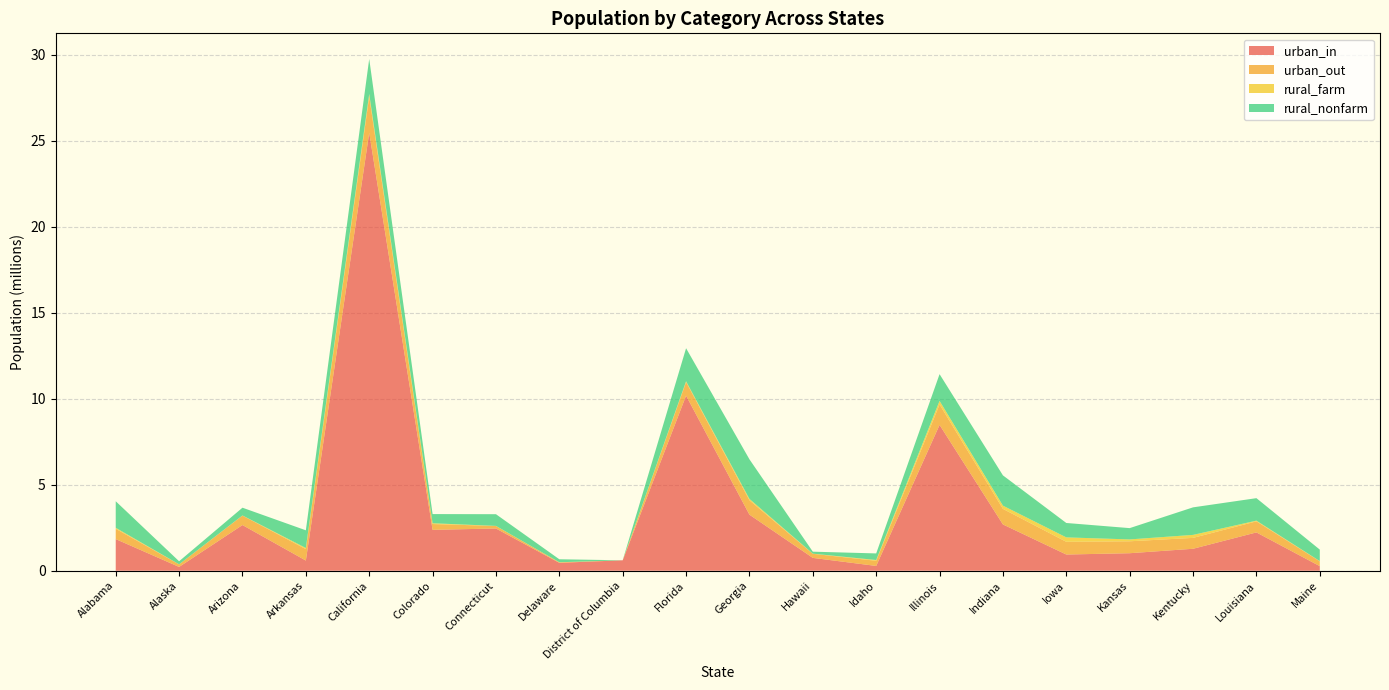

Reading left to right, list all the values displayed in this chart.

urban_in: Alabama=1839901	Alaska=221745	Arizona=2656388	Arkansas=591609	California=25465911	Colorado=2377886	Connecticut=2455622	Delaware=459494	District of Columbia=606900	Florida=10181184	Georgia=3259598	Hawaii=747028	Idaho=278439	Illinois=8479409	Indiana=2690908	Iowa=942394	Kansas=1018608	Kentucky=1276809	Louisiana=2228058	Maine=266606
urban_out: Alabama=597814	Alaska=149118	Arizona=550687	Arkansas=666589	California=2105967	Colorado=337863	Connecticut=145912	Delaware=27844	District of Columbia=0	Florida=789261	Georgia=836480	Hawaii=238791	Idaho=299937	Illinois=1189667	Indiana=905109	Iowa=740466	Kansas=693963	Kentucky=633219	Louisiana=643980	Maine=281605
rural_farm: Alabama=59349	Alaska=1160	Arizona=6967	Arkansas=63589	California=150535	Colorado=45118	Connecticut=5250	Delaware=6486	District of Columbia=0	Florida=47436	Georgia=80083	Hawaii=6277	Idaho=44869	Illinois=207016	Indiana=188133	Iowa=256562	Kansas=108083	Kentucky=174204	Louisiana=40103	Maine=11008
rural_nonfarm: Alabama=1543523	Alaska=178020	Arizona=451186	Arkansas=1028938	California=2037608	Colorado=533527	Connecticut=680332	Delaware=172344	District of Columbia=0	Florida=1920045	Georgia=2302055	Hawaii=116133	Idaho=383504	Illinois=1554510	Indiana=1760009	Iowa=837333	Kansas=656920	Kentucky=1601064	Louisiana=1307832	Maine=668709